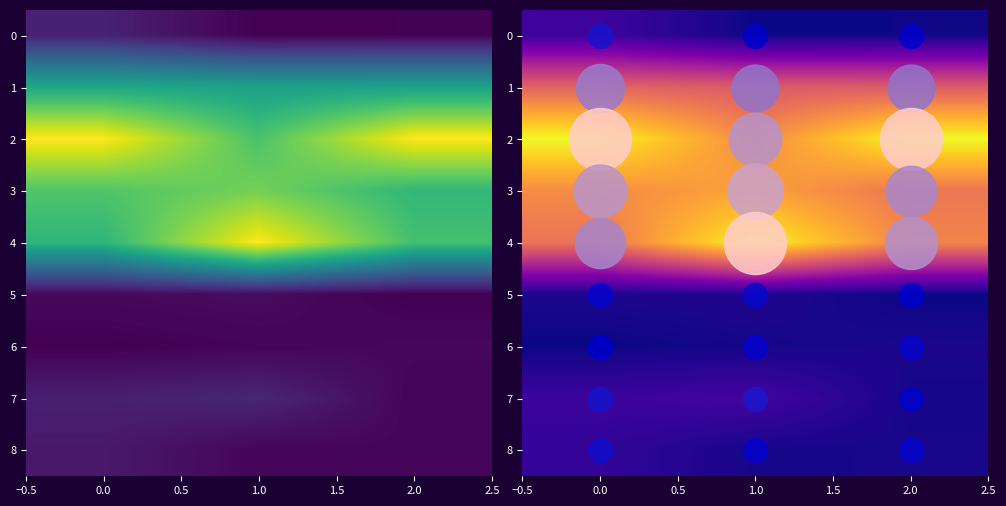

At how many categories does at least one series exceed 0?

3